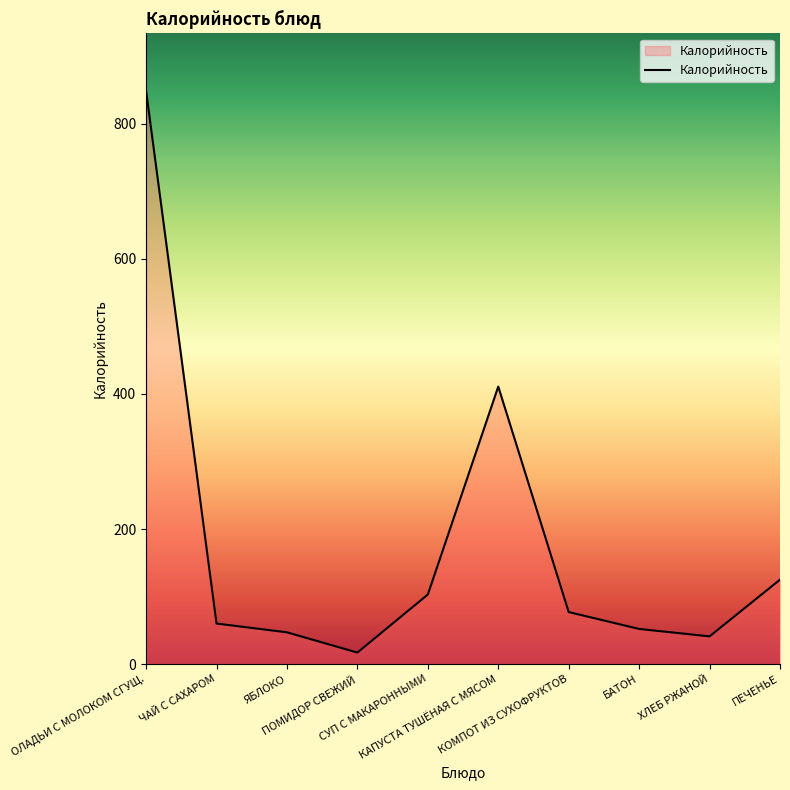

How many distinct data groups are displayed?

1